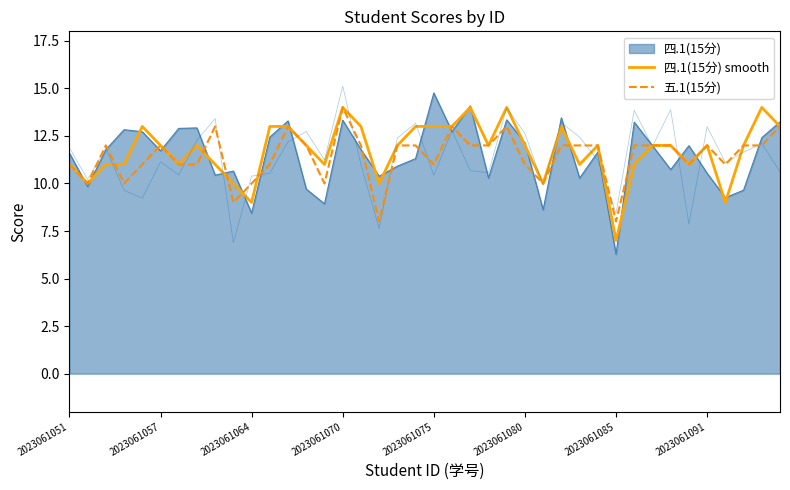

The value of 四.1(15分) smooth at 2023061051 is 11.0. True or false?

True